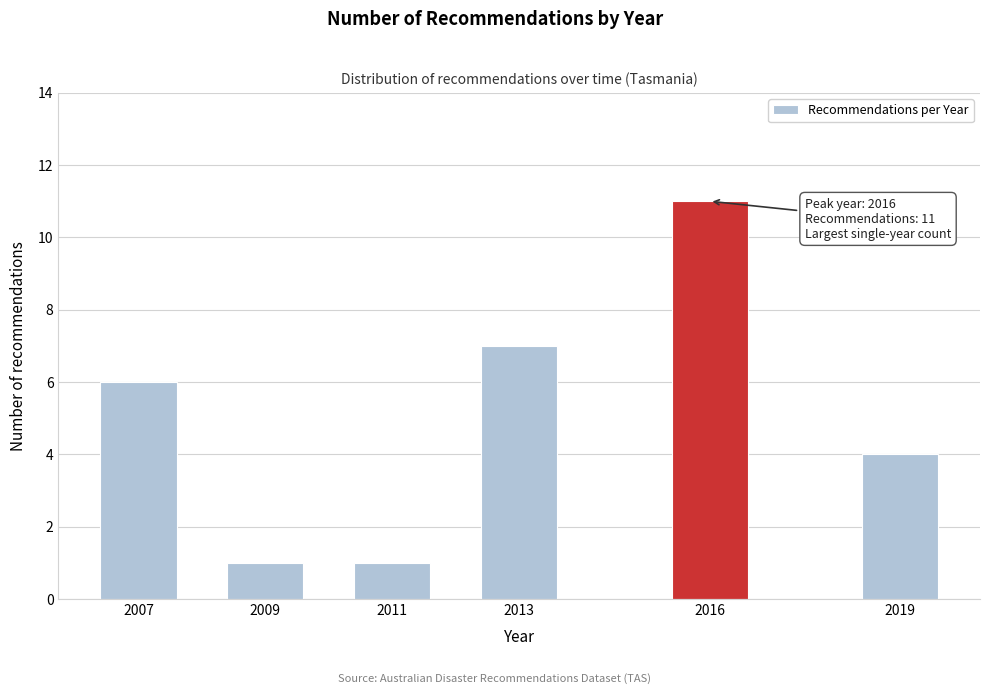

Reading right to left, transcribe all the data shown in this chart.

2019=4	2016=11	2013=7	2011=1	2009=1	2007=6